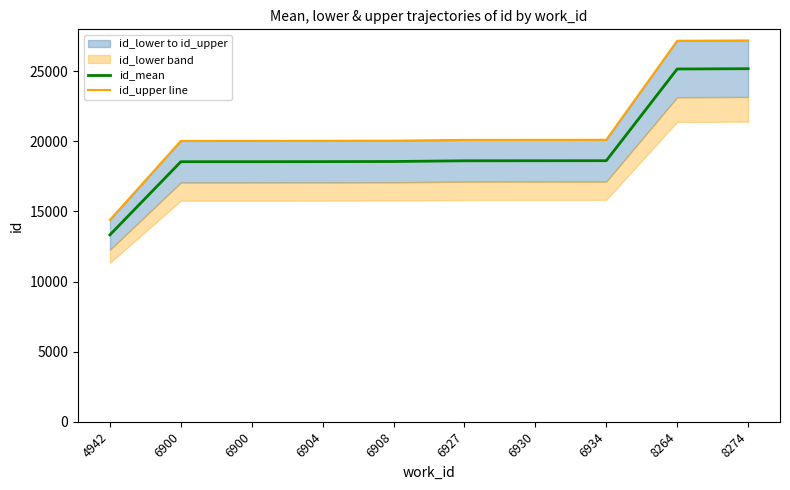

Reading right to left, list all the values displayed in this chart.

id_mean: 25181.0	25159.0	18619.0	18616.0	18612.0	18562.0	18553.0	18547.0	18546.0	13331.0
id_upper line: 27195.5	27171.7	20108.5	20105.3	20101.0	20047.0	20037.2	20030.8	20029.7	14397.5